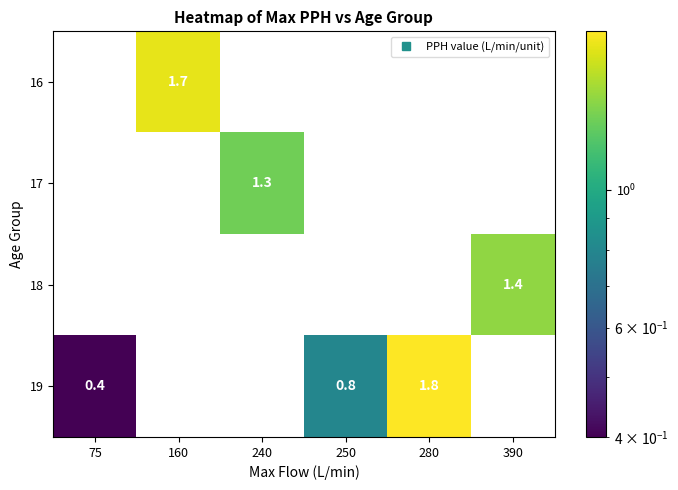

What is the spread (max minus min) of values at 250?

0.8